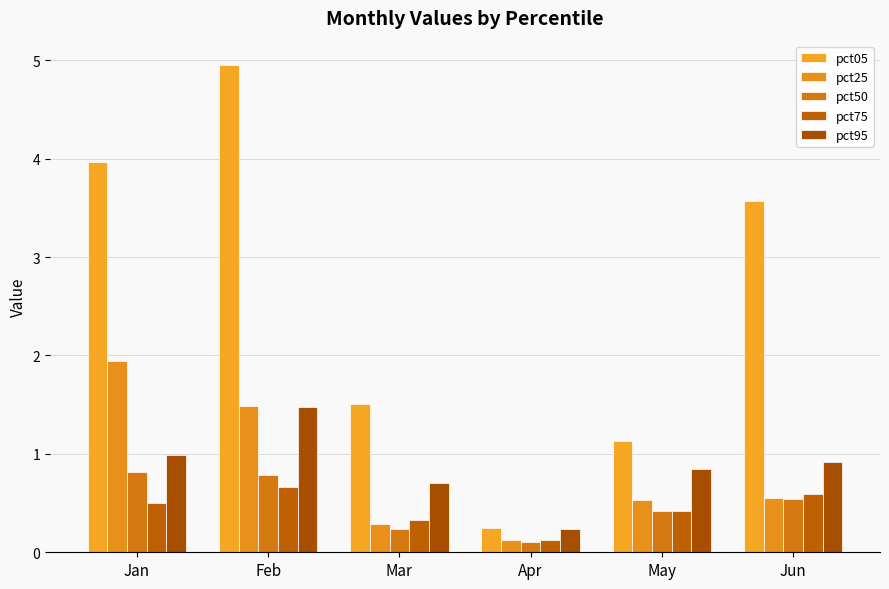

Reading left to right, transcribe all the data shown in this chart.

pct05: Jan=4.0	Feb=5.0	Mar=1.5	Apr=0.2	May=1.1	Jun=3.6
pct25: Jan=1.9	Feb=1.5	Mar=0.3	Apr=0.1	May=0.5	Jun=0.5
pct50: Jan=0.8	Feb=0.8	Mar=0.2	Apr=0.1	May=0.4	Jun=0.5
pct75: Jan=0.5	Feb=0.7	Mar=0.3	Apr=0.1	May=0.4	Jun=0.6
pct95: Jan=1.0	Feb=1.5	Mar=0.7	Apr=0.2	May=0.8	Jun=0.9